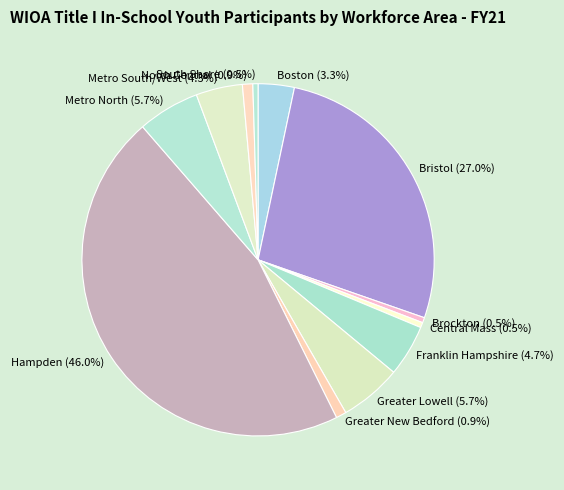

Count the number of slices in the pie.

12